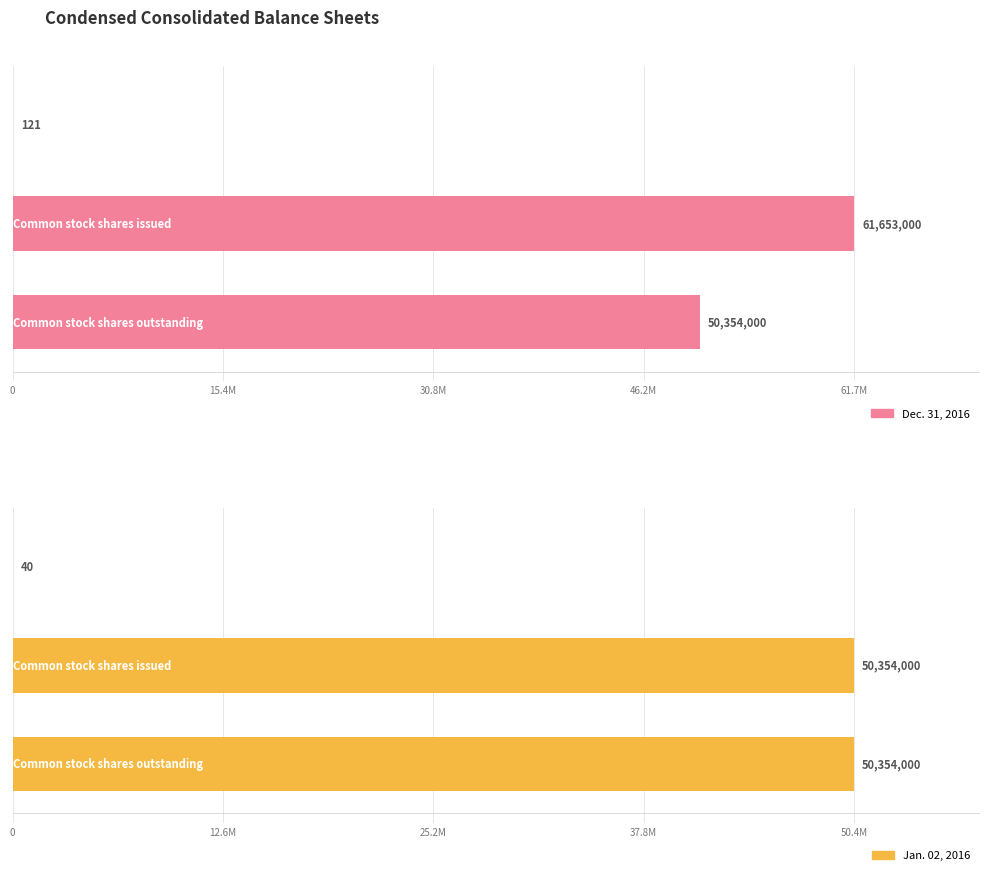

The value of Dec. 31, 2016 at 15.4M is 82681727. True or false?

False